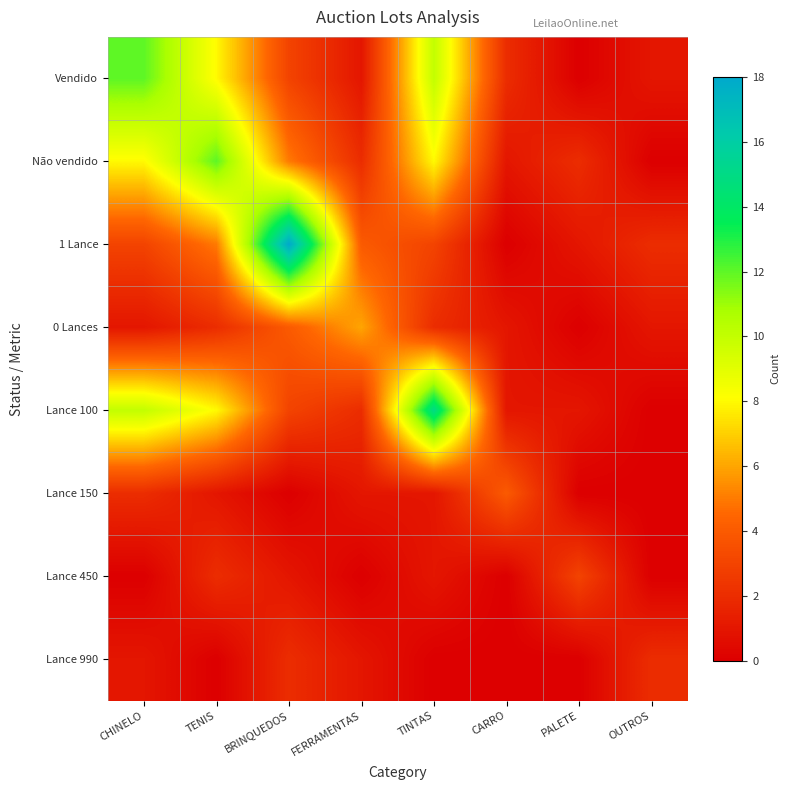

What is the spread (max minus min) of values at TINTAS?

15